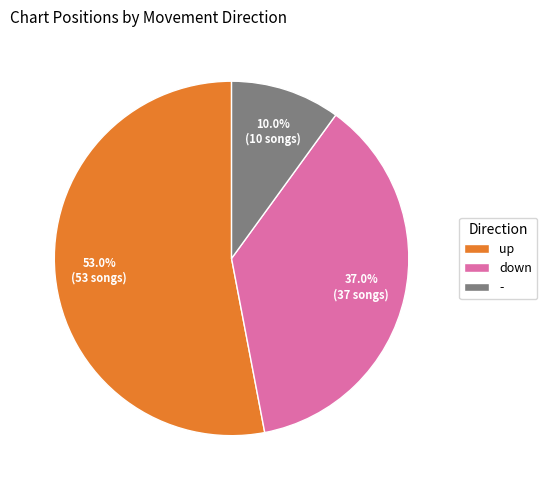

Does - represent more than half of the total?

No